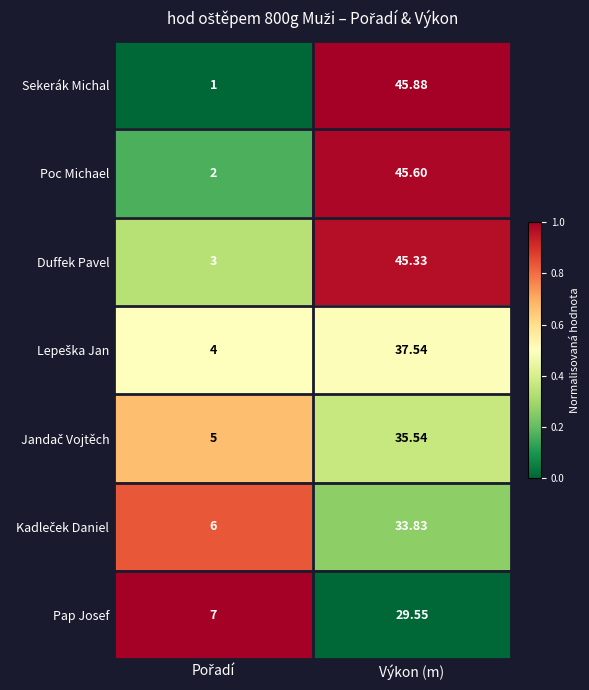

At which category does the chart reach its peak across all series?

Výkon (m)